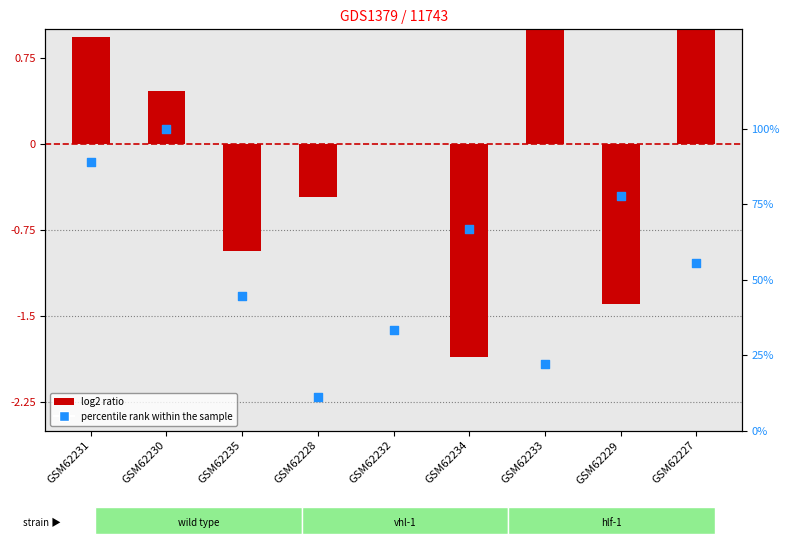

What are all the series names shown in the legend?

log2 ratio, percentile rank within the sample